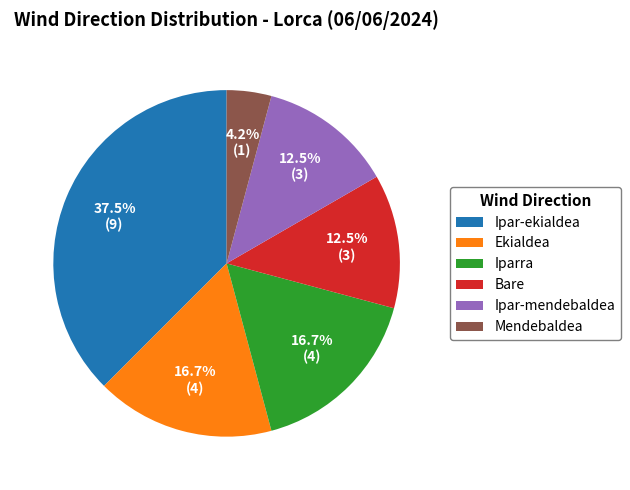

Combined, do Ekialdea and Ipar-ekialdea account for over 50%?

Yes